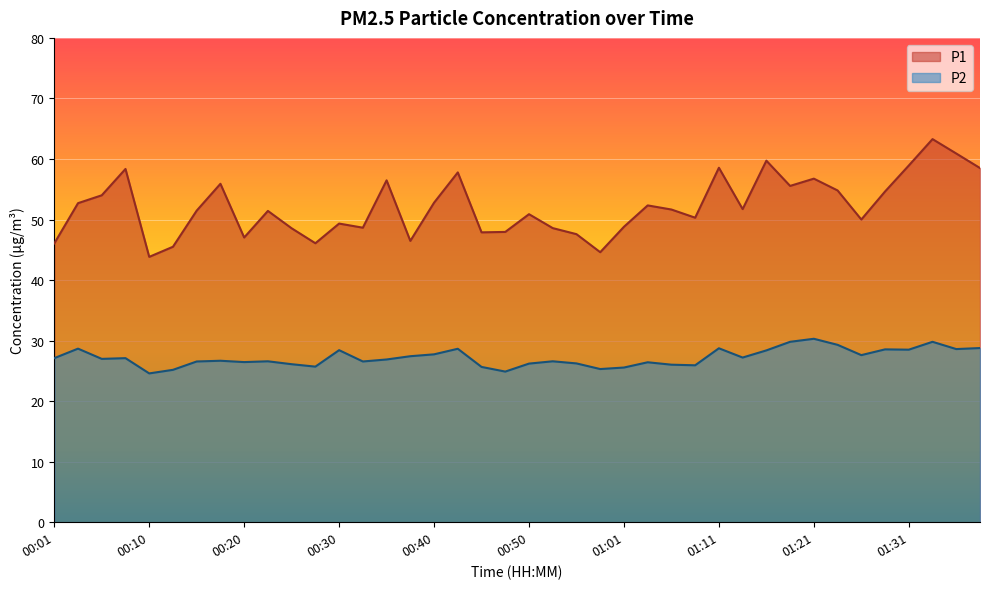

What is the label of the 31st point from the right?

00:23